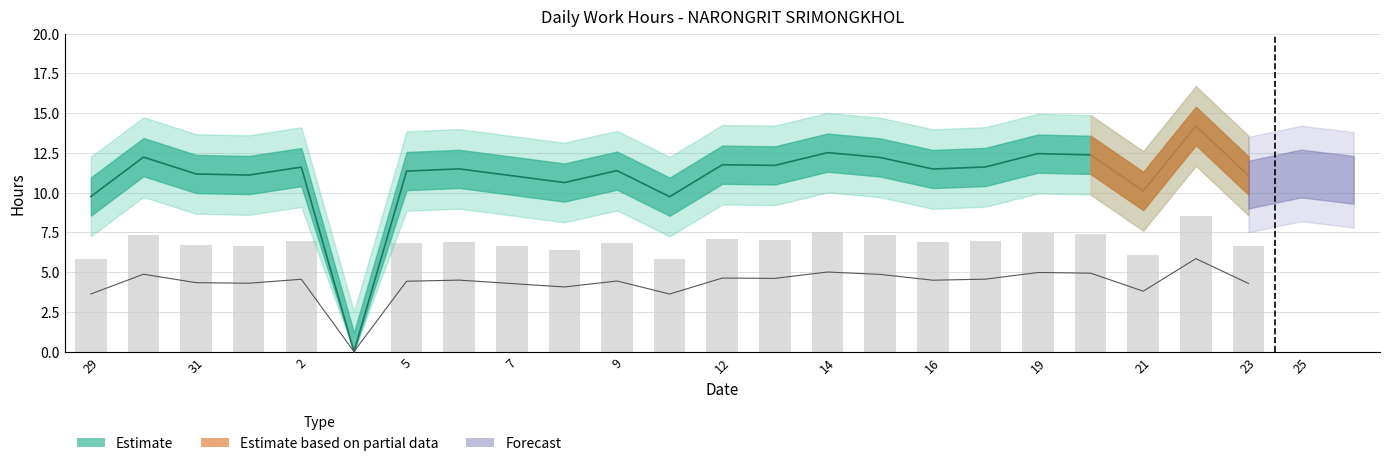

What position from the left is 11?

12